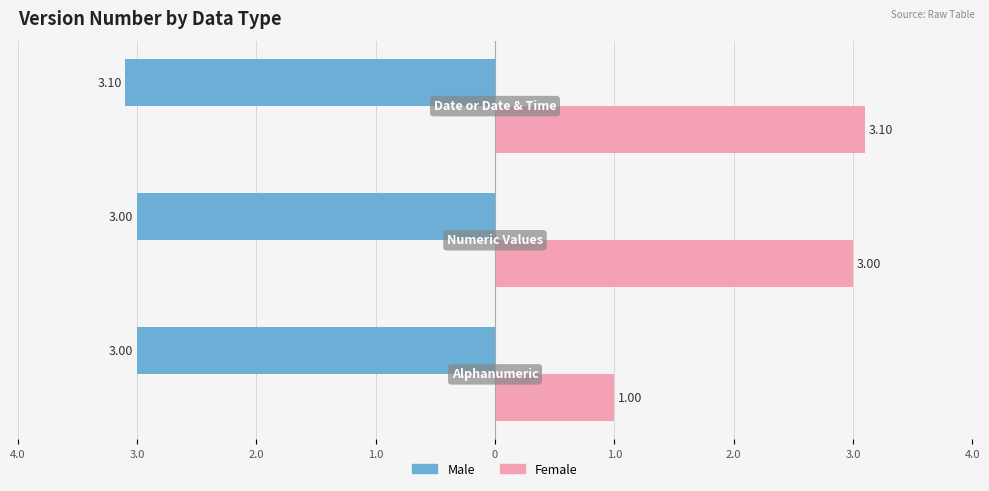

What are all the series names shown in the legend?

Male, Female